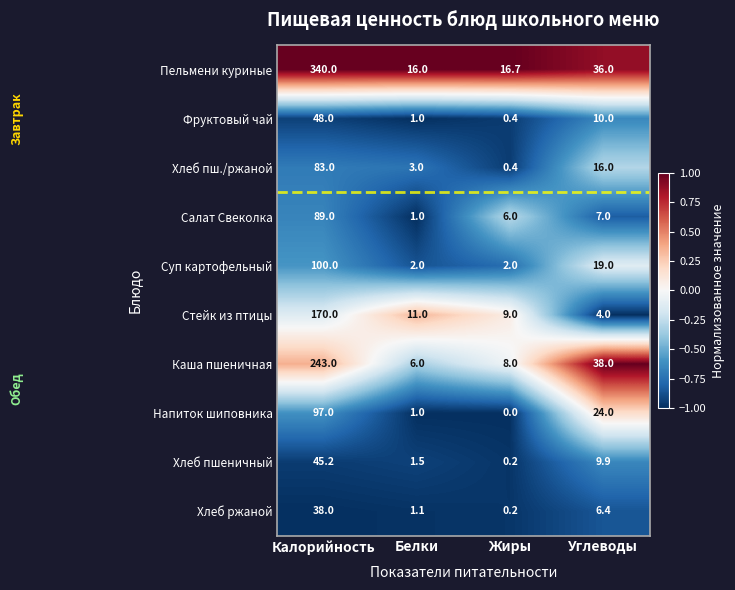

Rank the series by their maximum value, from lowest to highest.

Хлеб ржаной, Хлеб пшеничный, Фруктовый чай, Хлеб пш./ржаной, Салат Свеколка, Напиток шиповника, Суп картофельный, Стейк из птицы, Каша пшеничная, Пельмени куриные